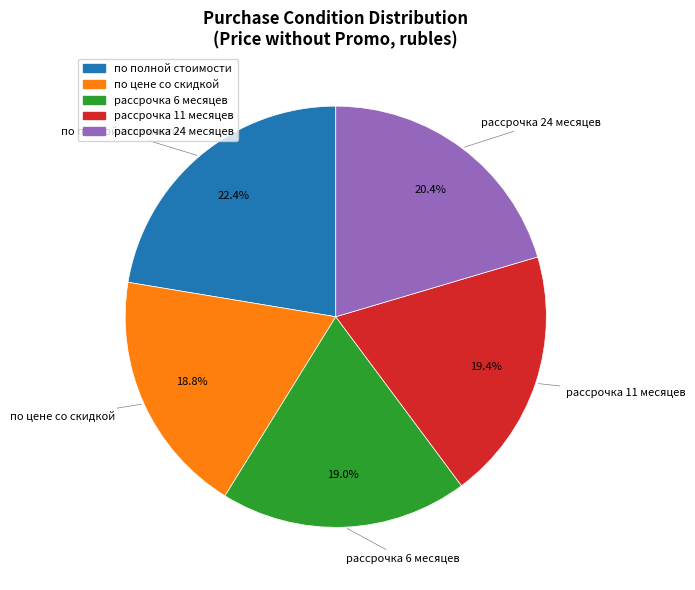

To the nearest percent, what is the difference between the по полной стоимости and по цене со скидкой slice percentages?

4%